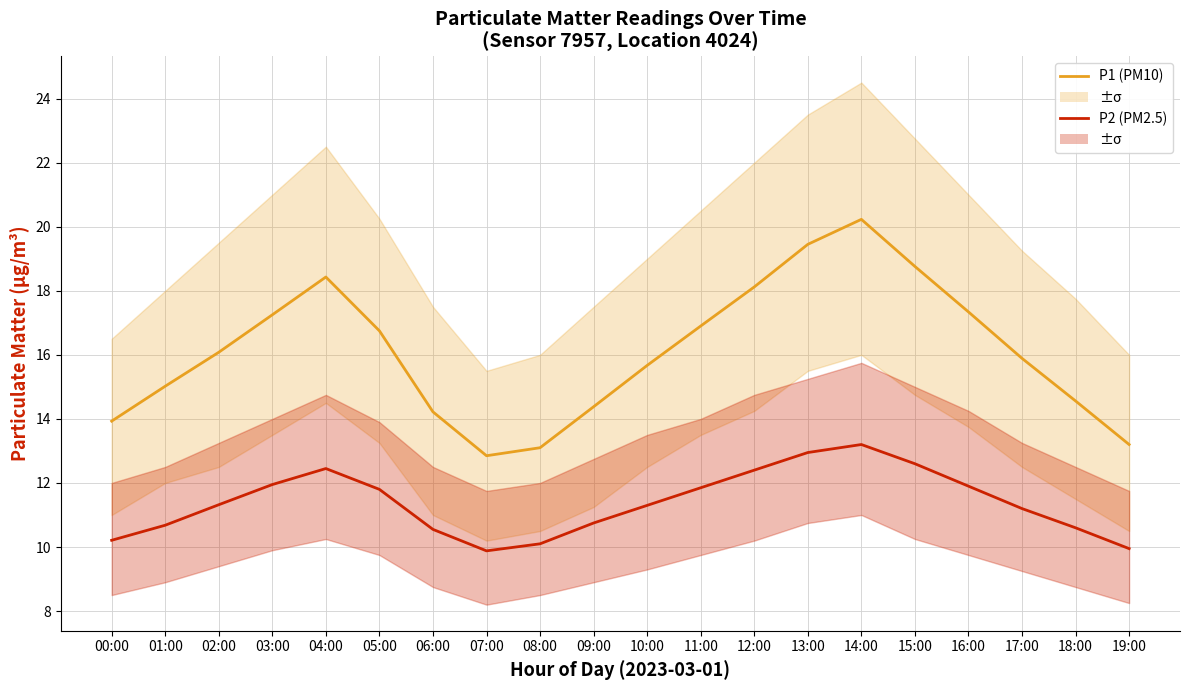

At which category is the sum across all series the highest?

14:00